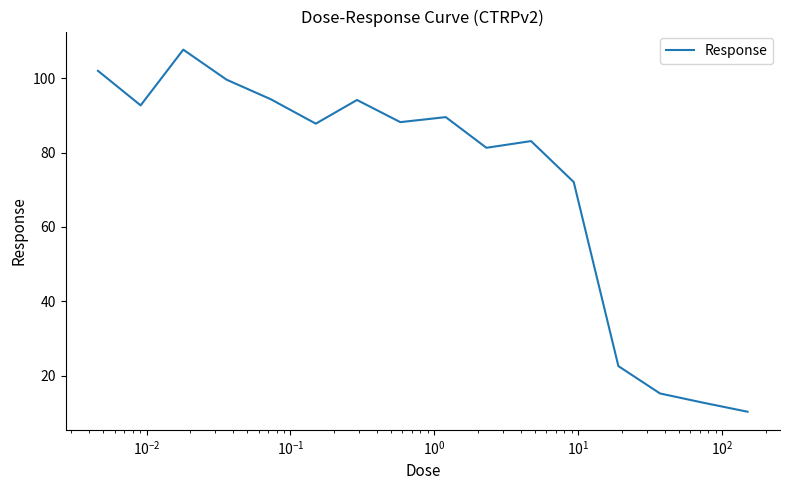

How many interior local valleys (lower than both neighbors) does the data have?

4